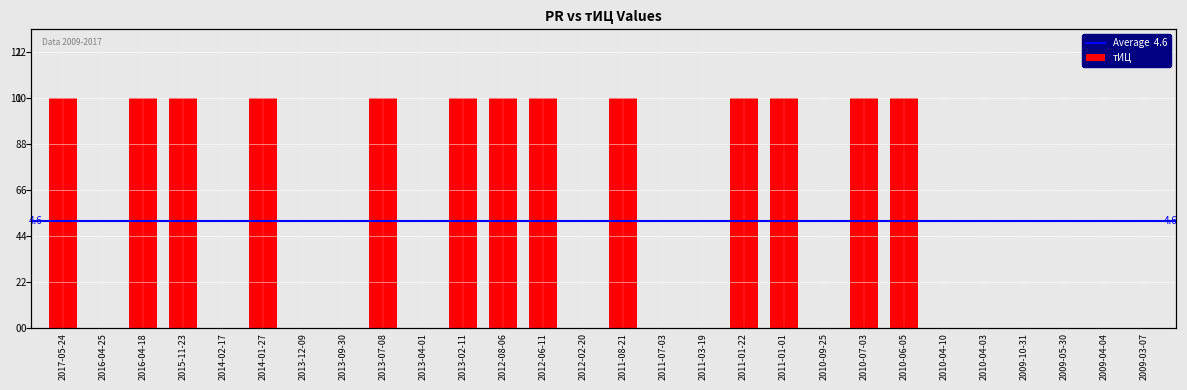

Reading left to right, transcribe all the data shown in this chart.

2017-05-24=10	2016-04-25=0	2016-04-18=10	2015-11-23=10	2014-02-17=0	2014-01-27=10	2013-12-09=0	2013-09-30=0	2013-07-08=10	2013-04-01=0	2013-02-11=10	2012-08-06=10	2012-06-11=10	2012-02-20=0	2011-08-21=10	2011-07-03=0	2011-03-19=0	2011-01-22=10	2011-01-01=10	2010-09-25=0	2010-07-03=10	2010-06-05=10	2010-04-10=0	2010-04-03=0	2009-10-31=0	2009-05-30=0	2009-04-04=0	2009-03-07=0